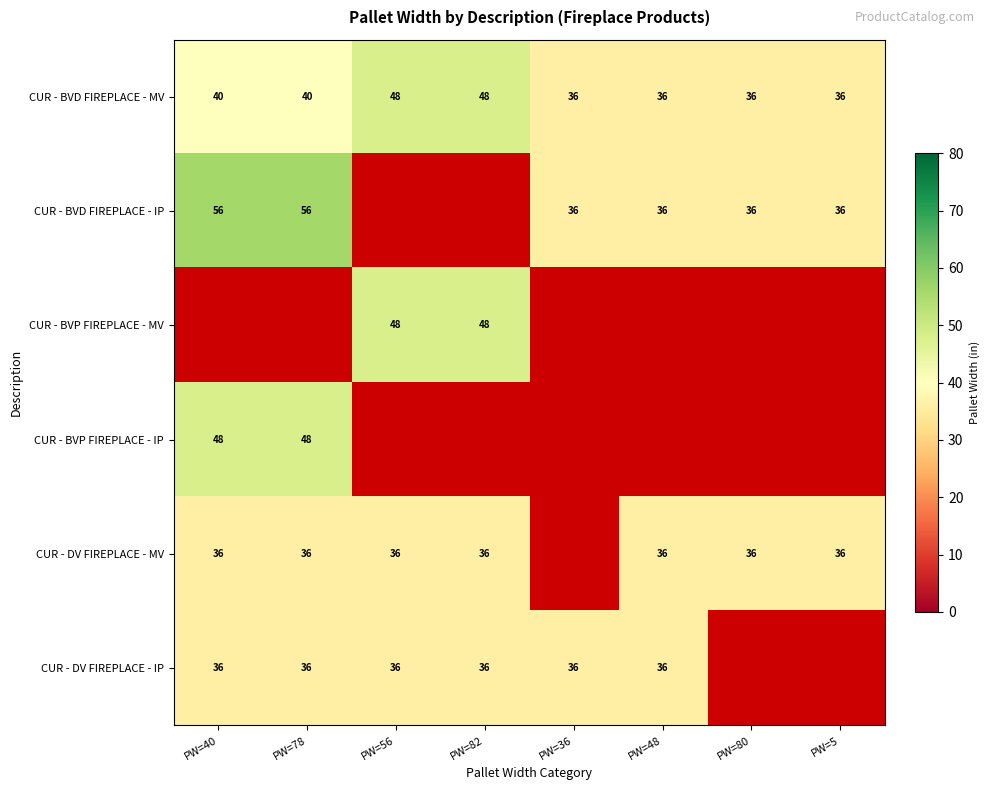

Which label corresponds to the largest value in the chart?

PW=40